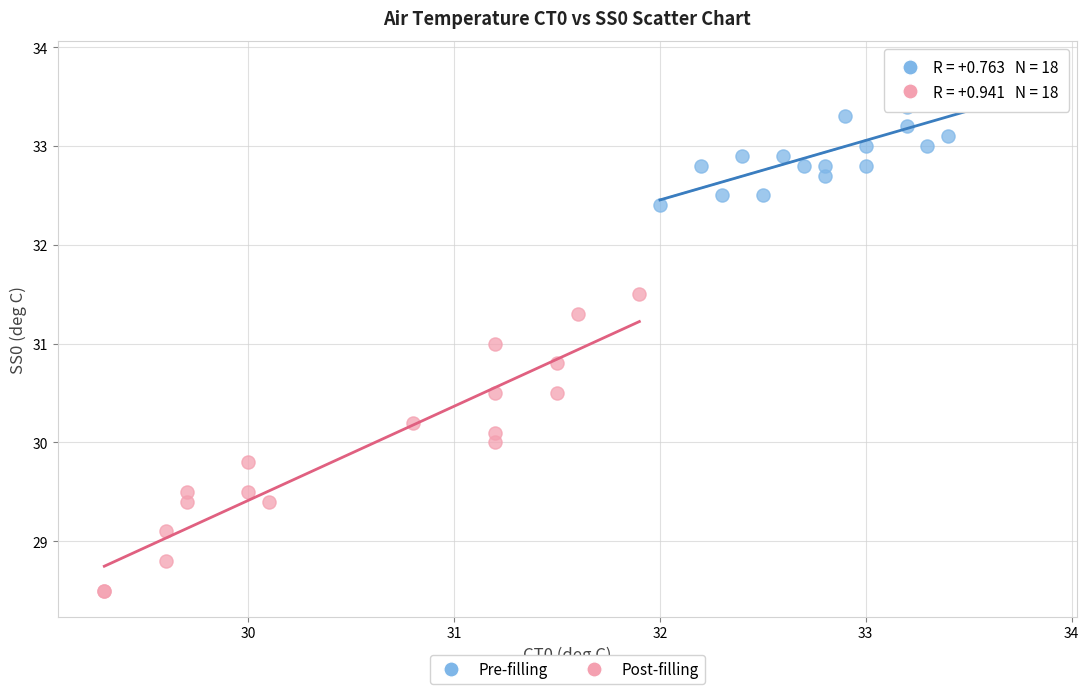

Which series has the largest Y range (max minus min)?

Post-filling